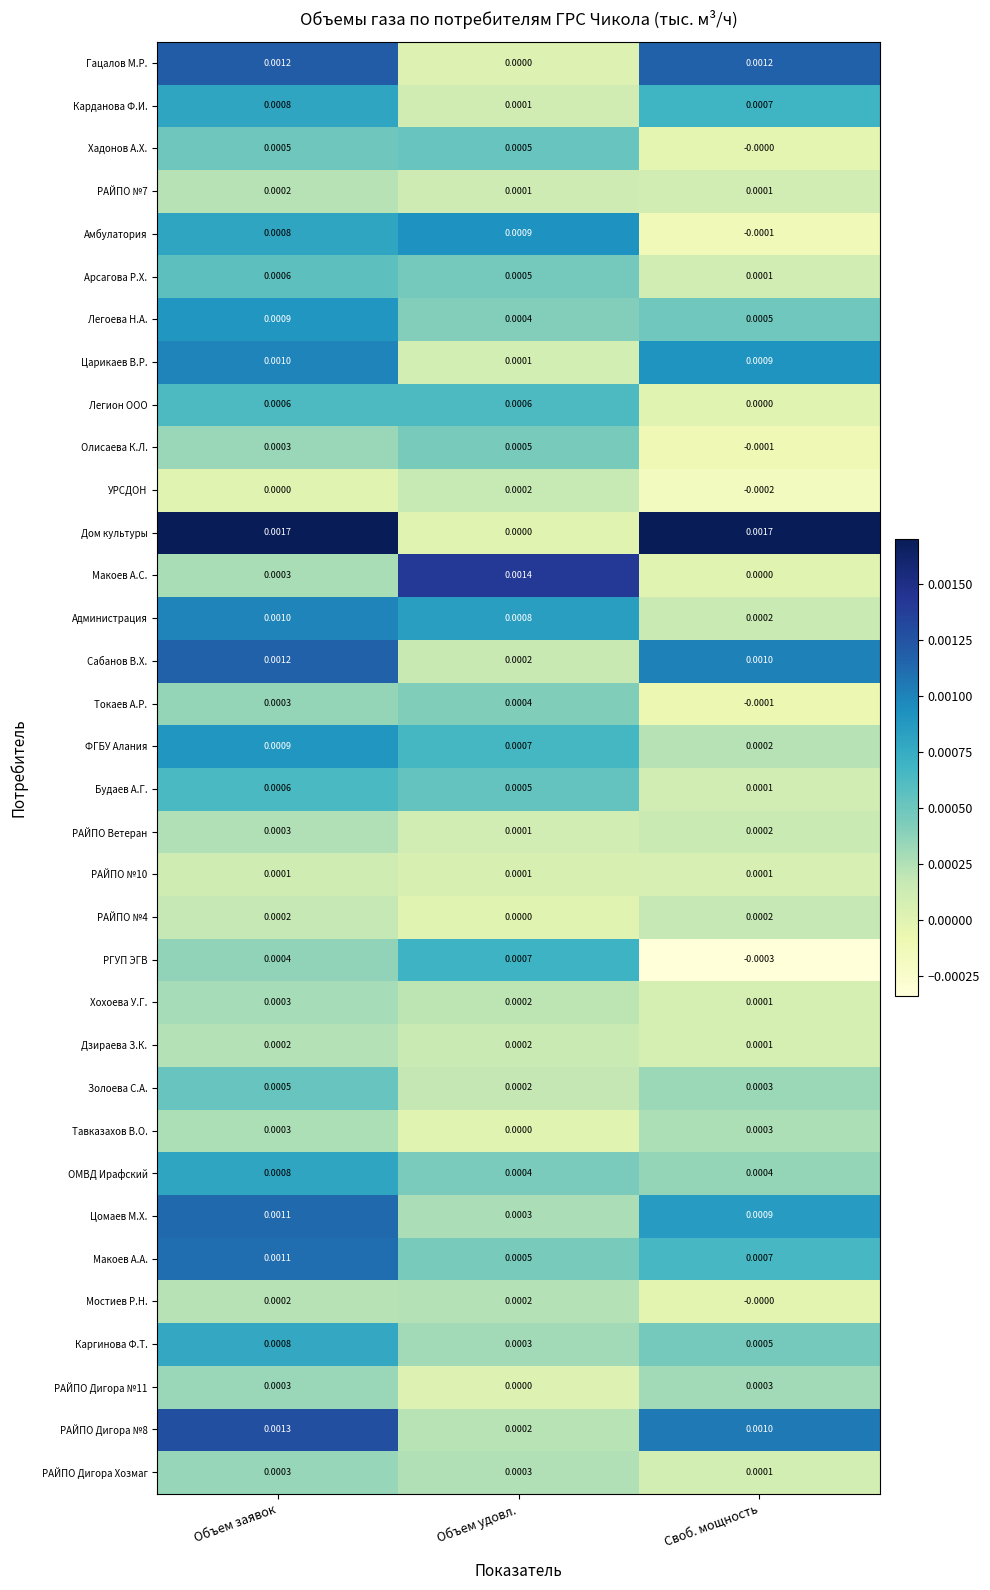

At which category is the sum across all series the highest?

Объем заявок